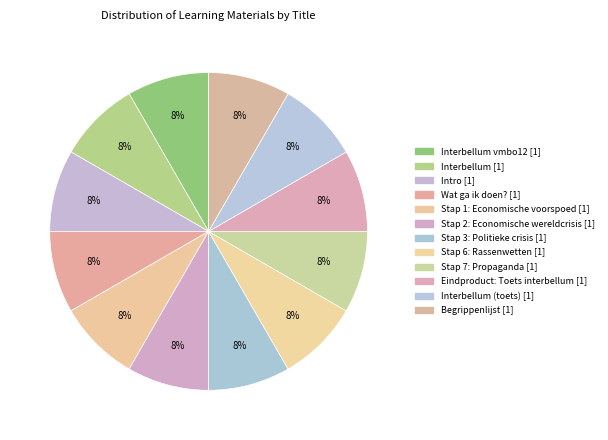

Count the number of slices in the pie.

12